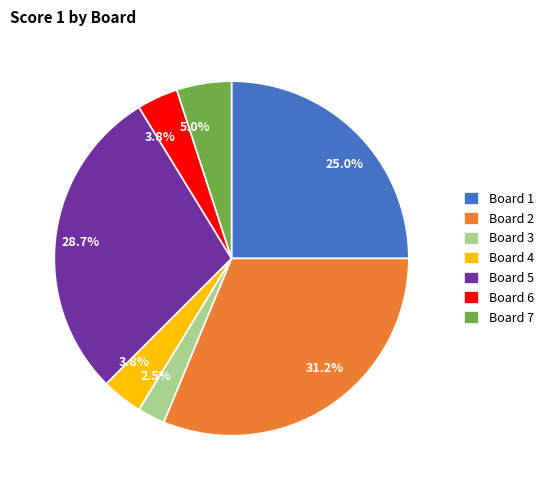

How many segments does this pie chart have?

7